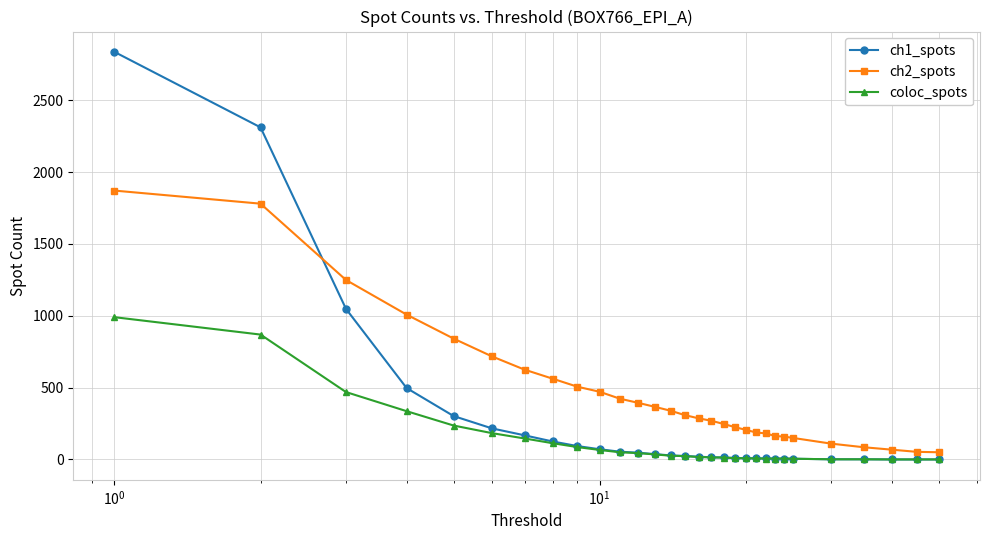

List the series in order of their overall mean, lowest first.

coloc_spots, ch1_spots, ch2_spots